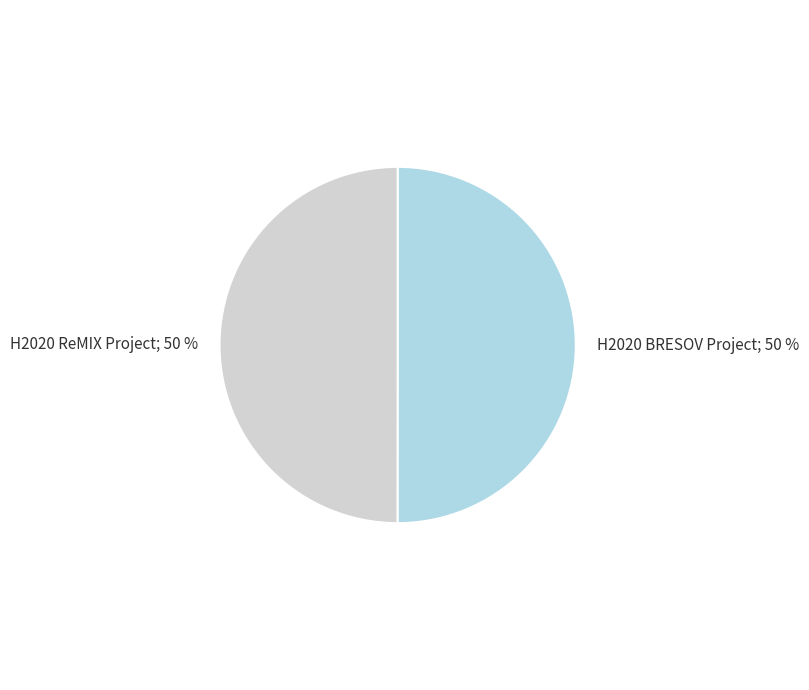

To the nearest percent, what portion does H2020 ReMIX Project; 50 % represent?

50%